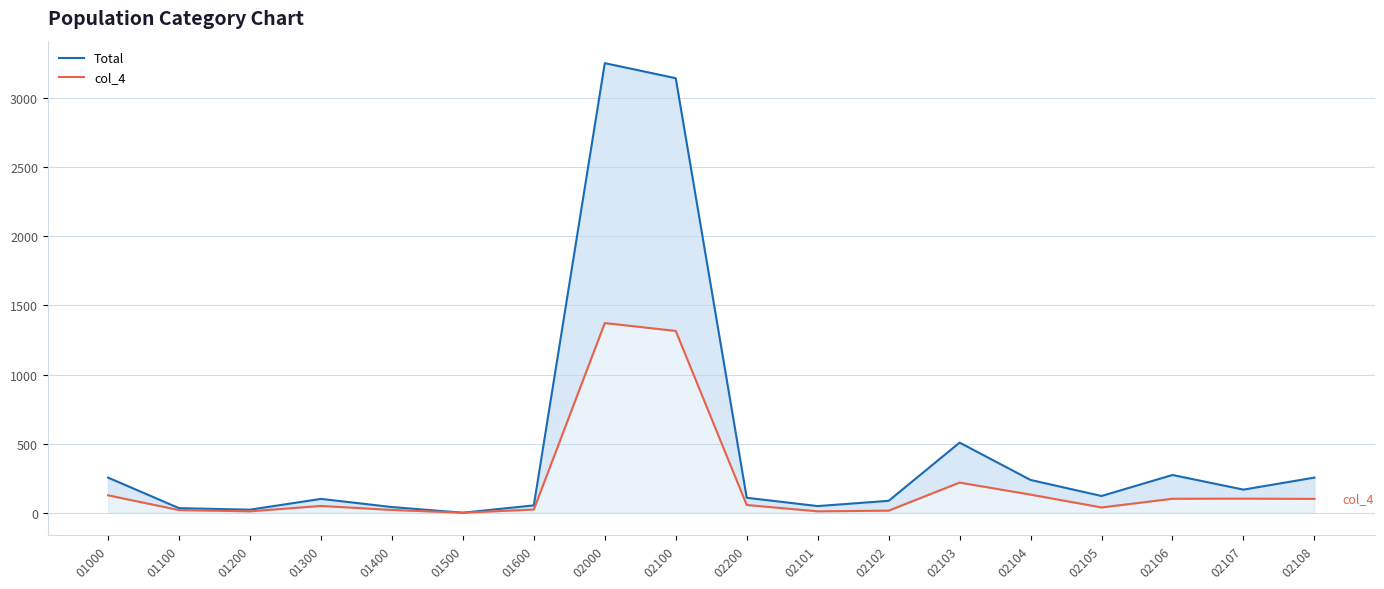

Between 02103 and 02200, which is larger?

02103